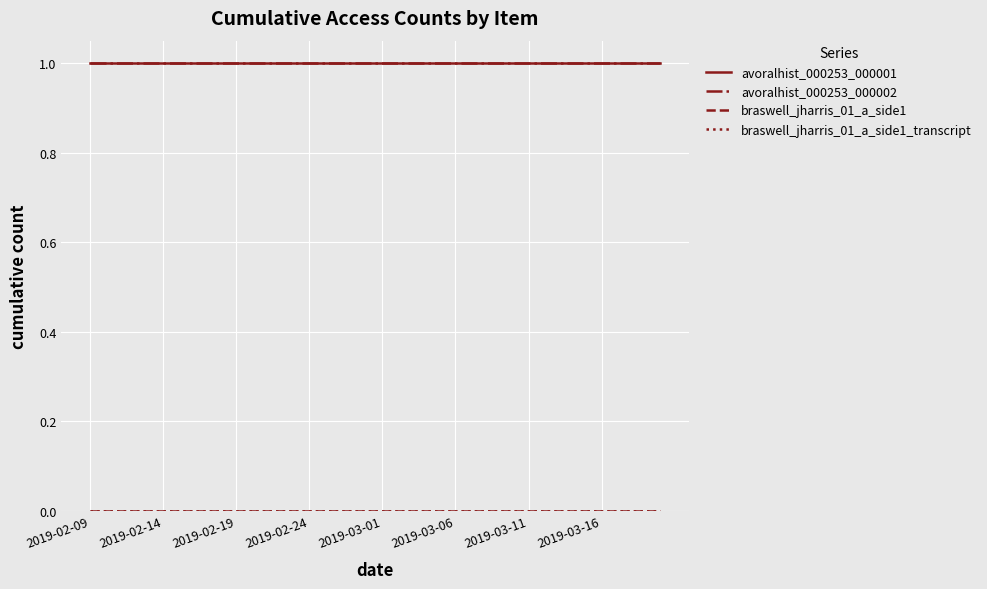

At which category is the sum across all series the highest?

2019-02-09